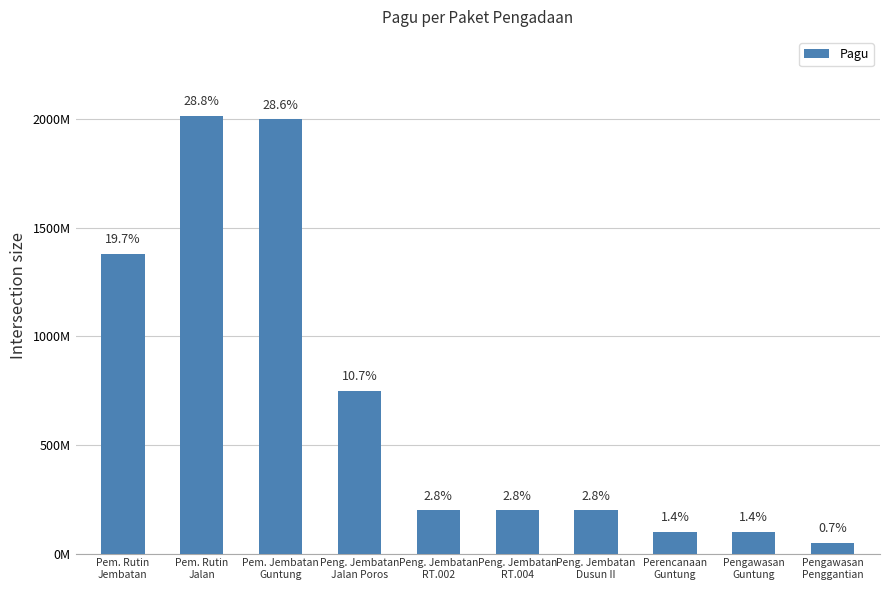

What is the difference between the maximum and second lowest values?

1915760780